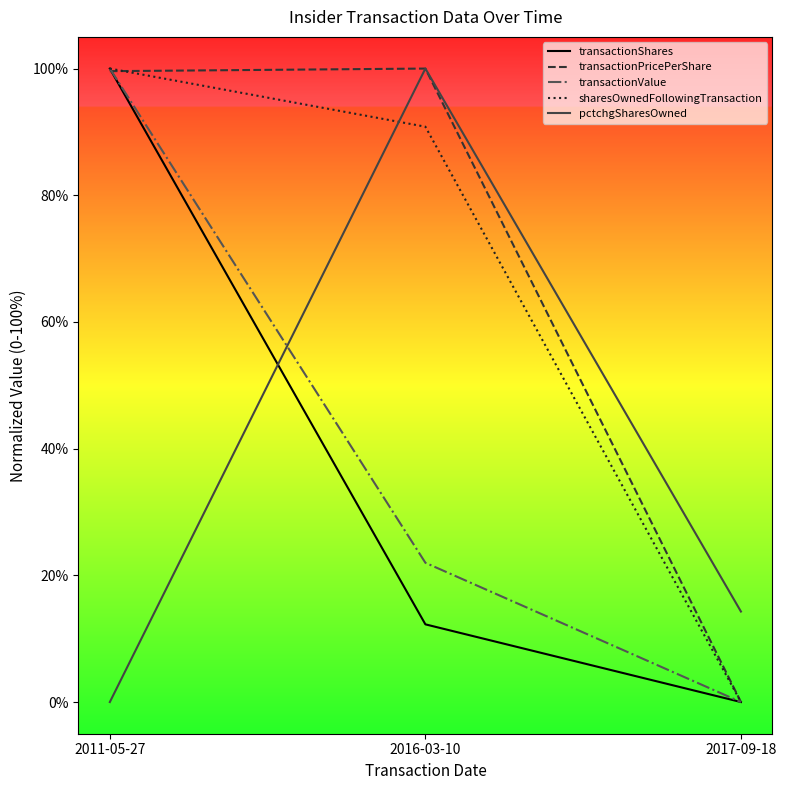

Where is transactionShares nearest to the value 50?

2016-03-10